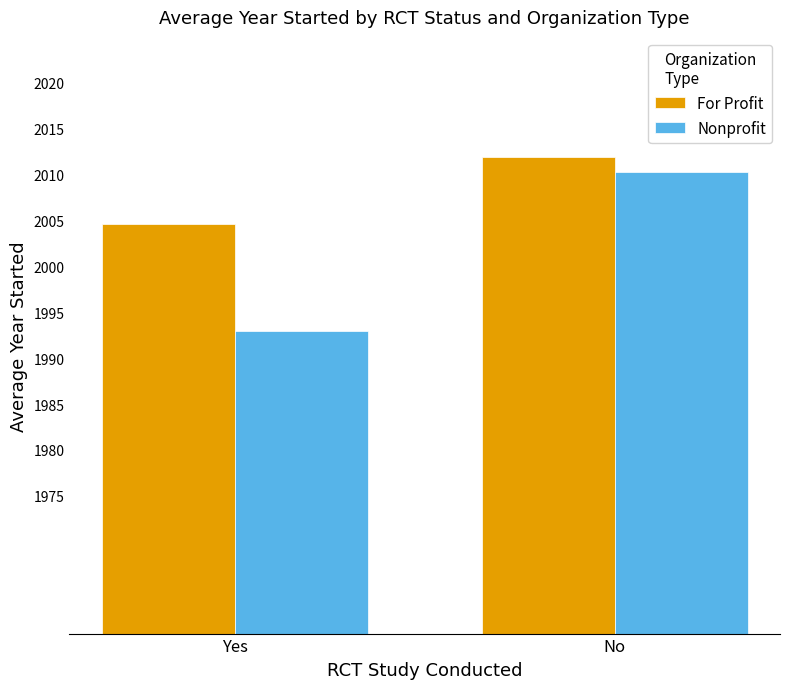

How many groups of bars are there?

2